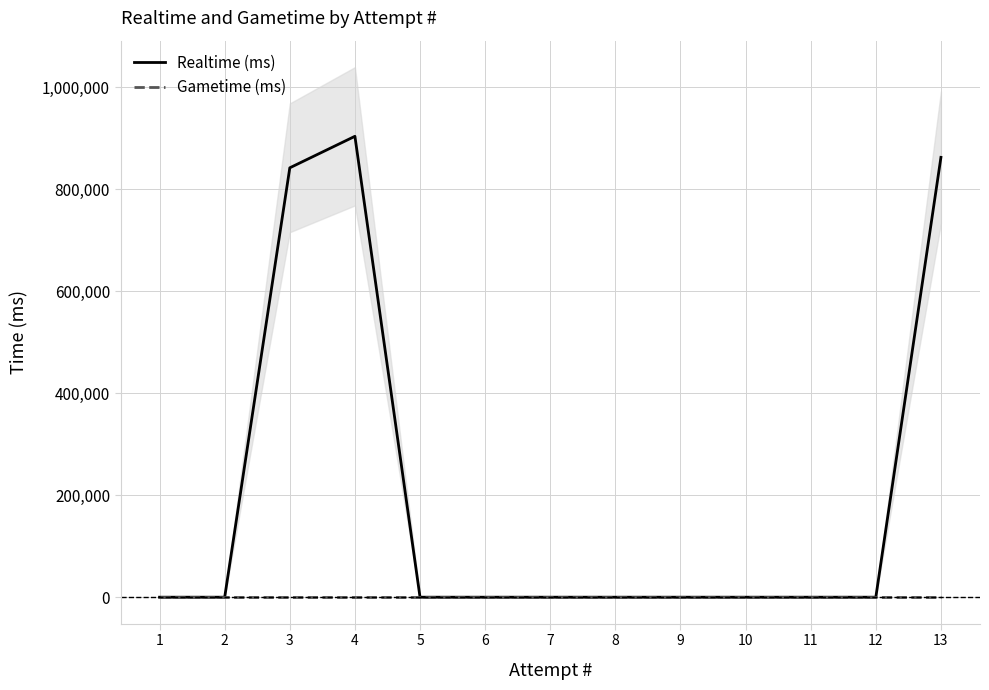

At which category does the chart reach its peak across all series?

4